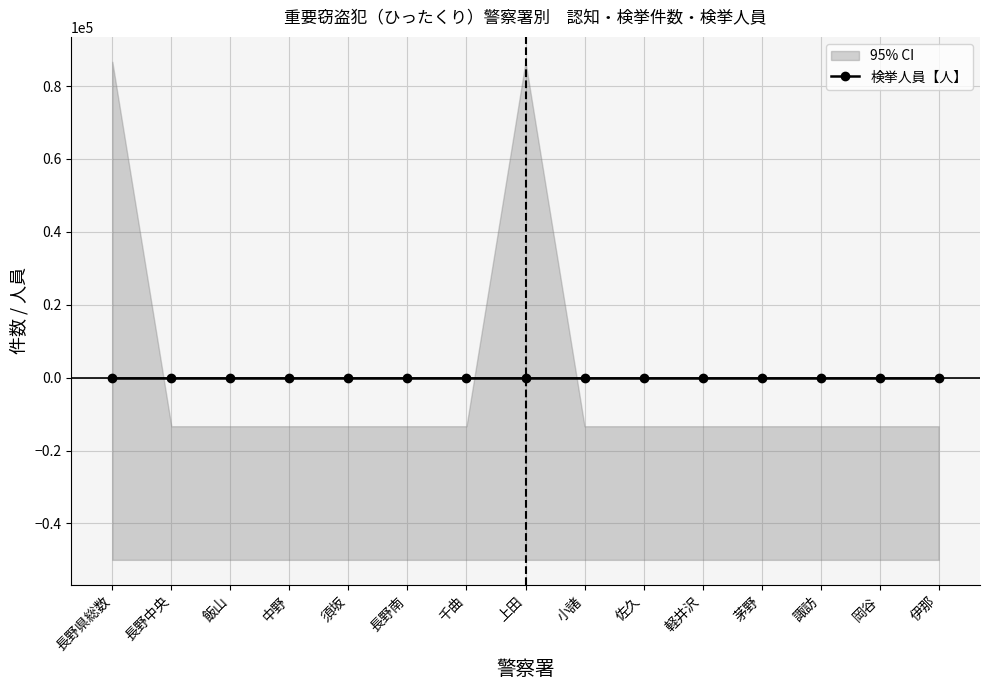

Is it true that 認知件数【件】 equals 0 at 千曲?

True